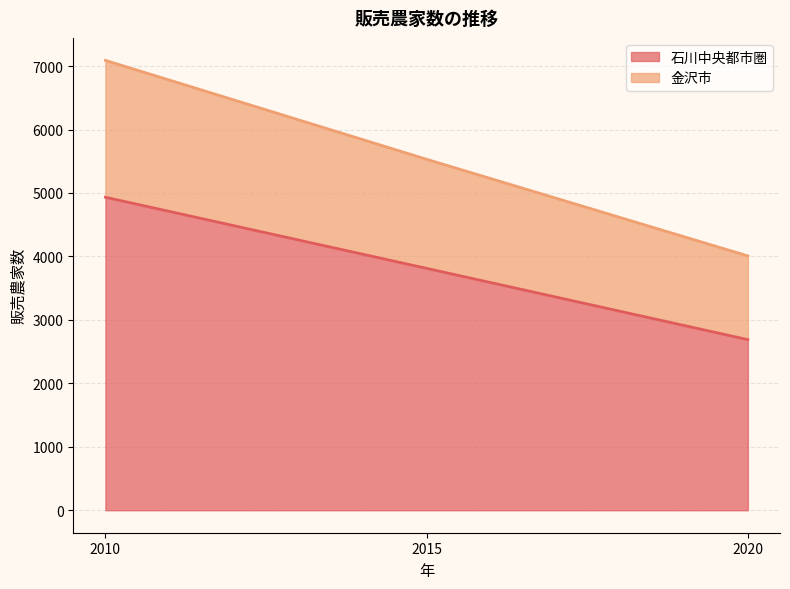

What is the total value across all series at 2015?

5531